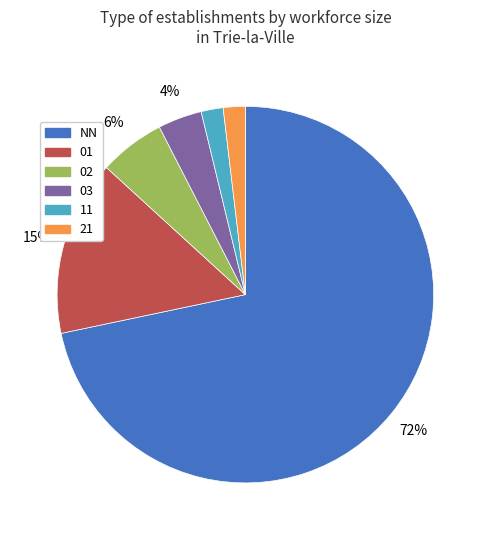

Count the number of slices in the pie.

6